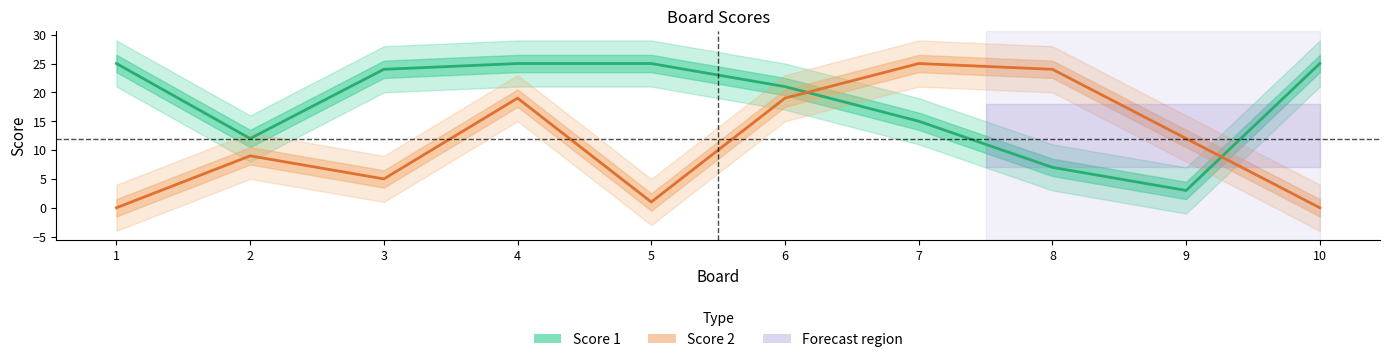

Rank the series by their average value, from highest to lowest.

Score 1, Score 2